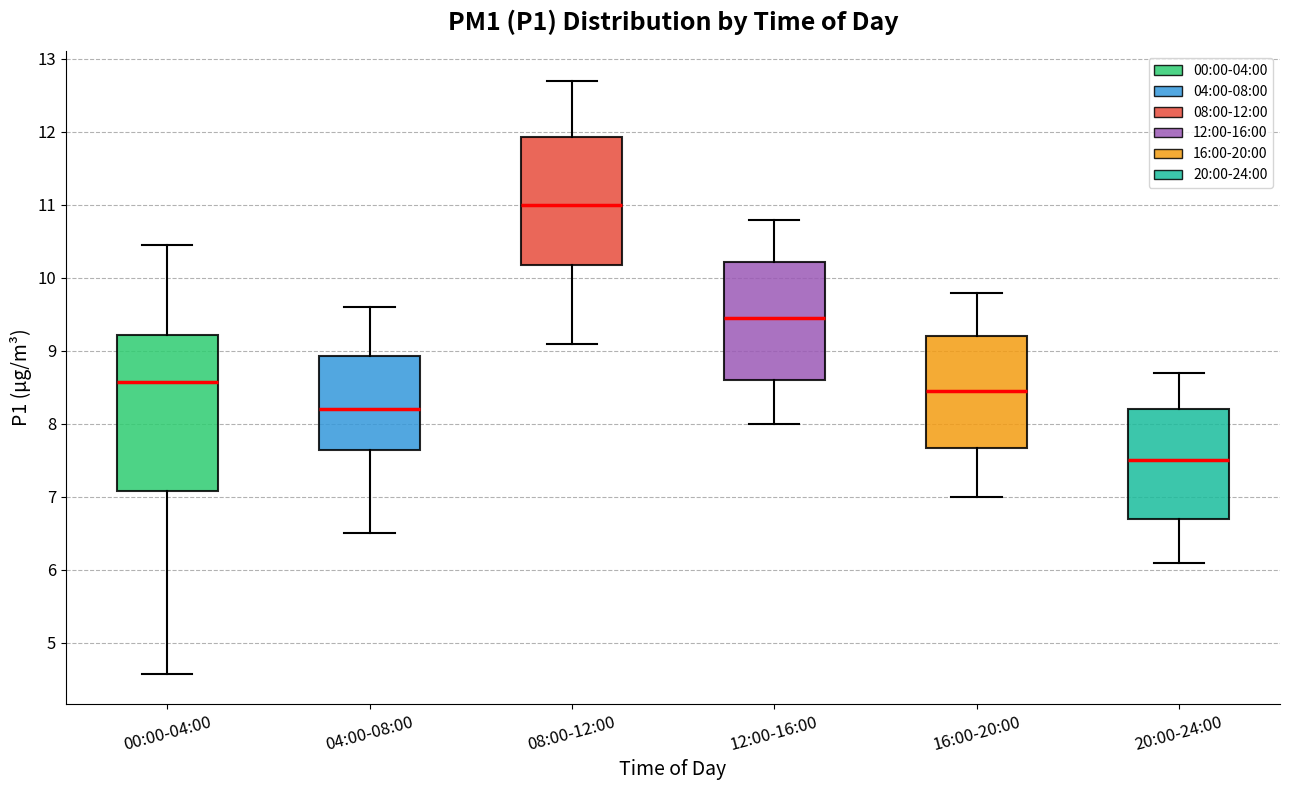

Where is the lower edge of the box for 04:00-08:00 on the y-axis? The values are not printed on the chart, so give them approximately, as read against the axis.

7.6